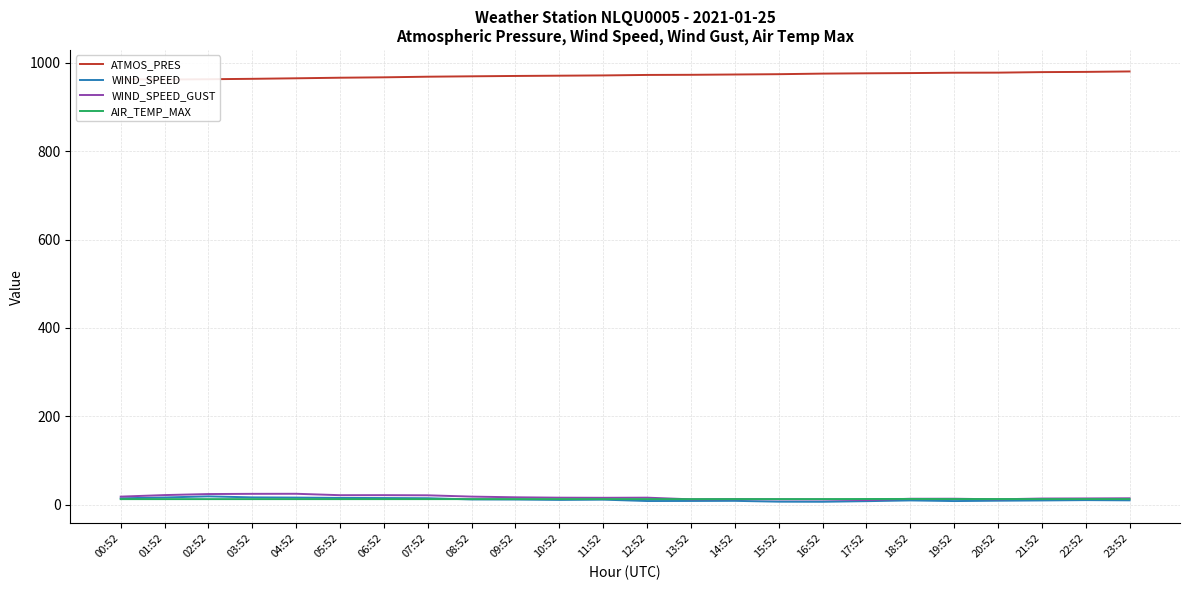

How many values in the WIND_SPEED series are below 10?

11